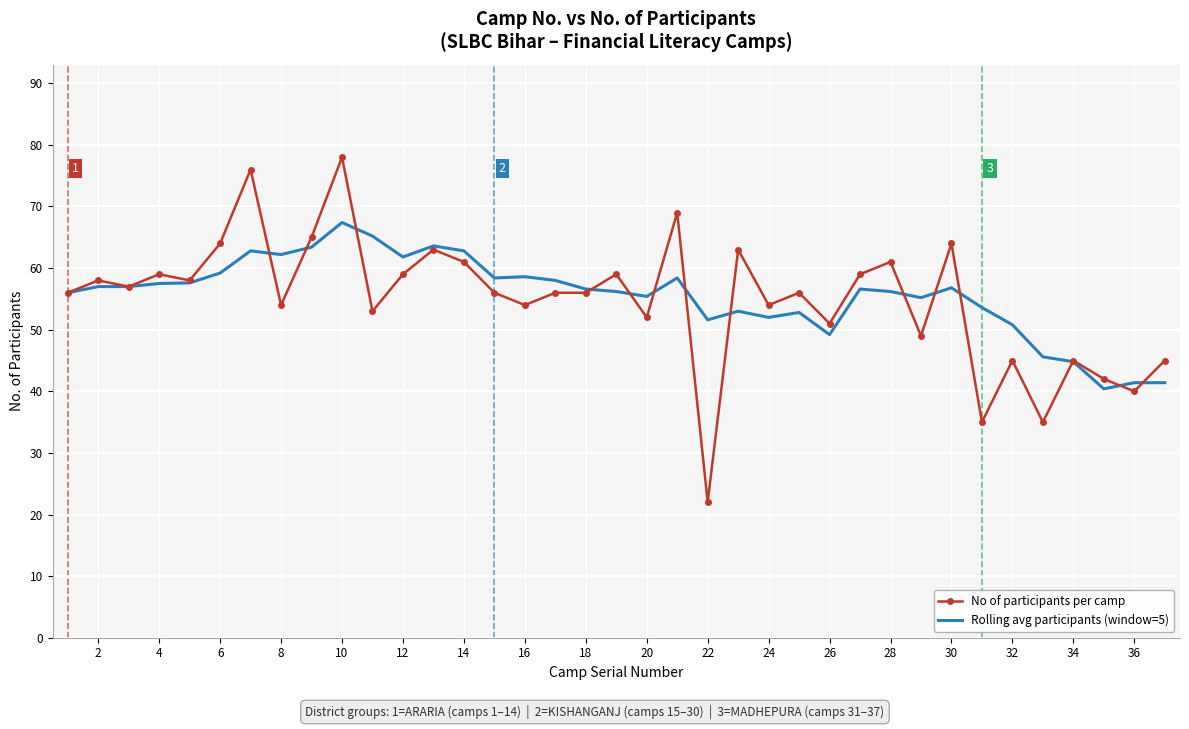

What is the minimum value for Rolling avg participants (window=5)?

40.4